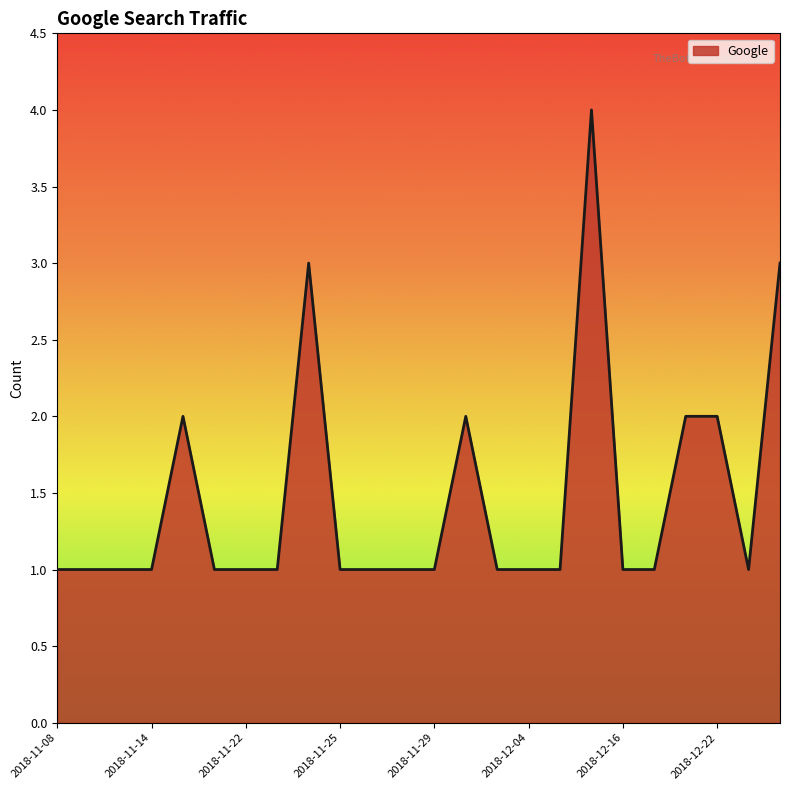

What is the greatest value displayed?

4